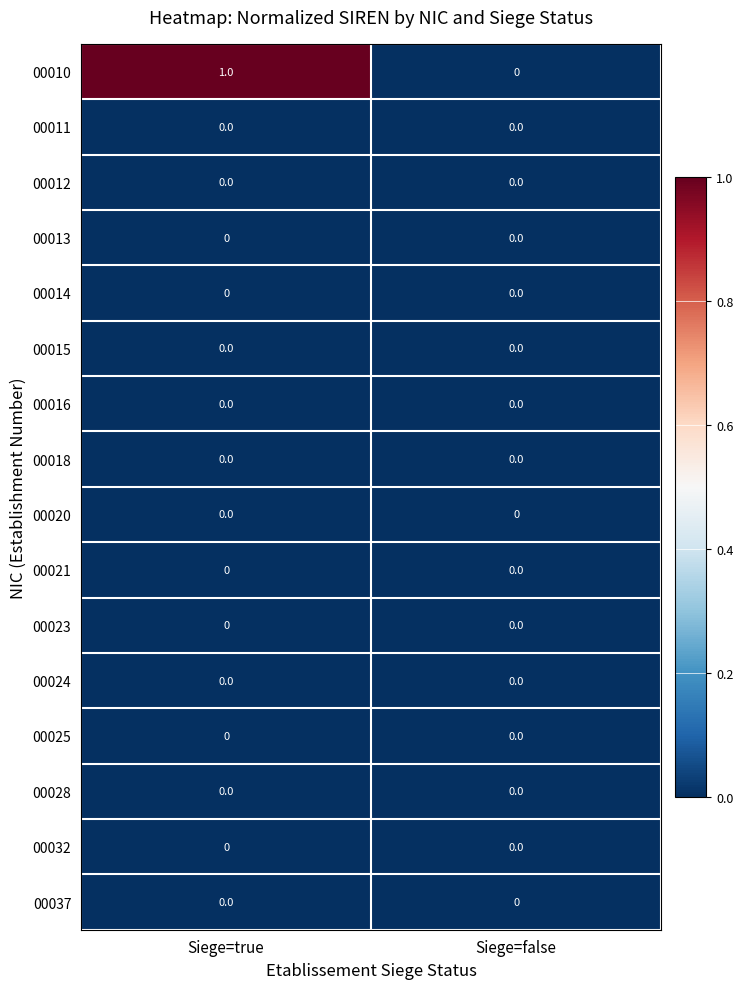

The 00010 series shows 0 at Siege=false. True or false?

True